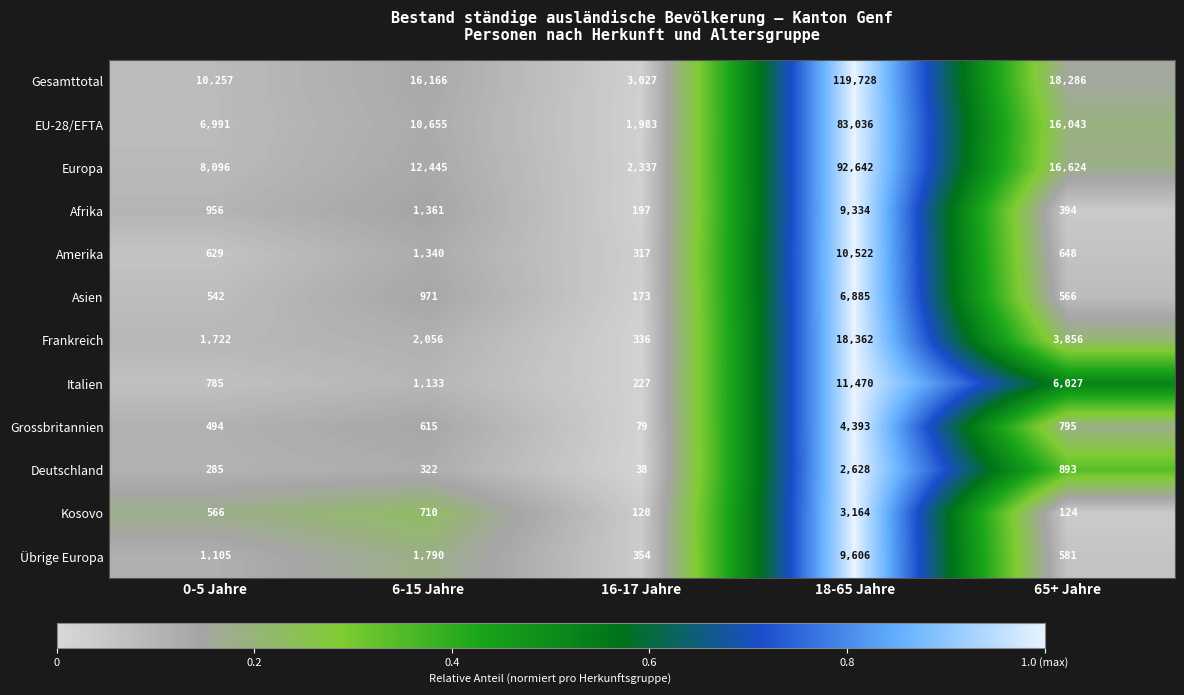

What is the difference between the highest and lowest values at 65+ Jahre?

18162